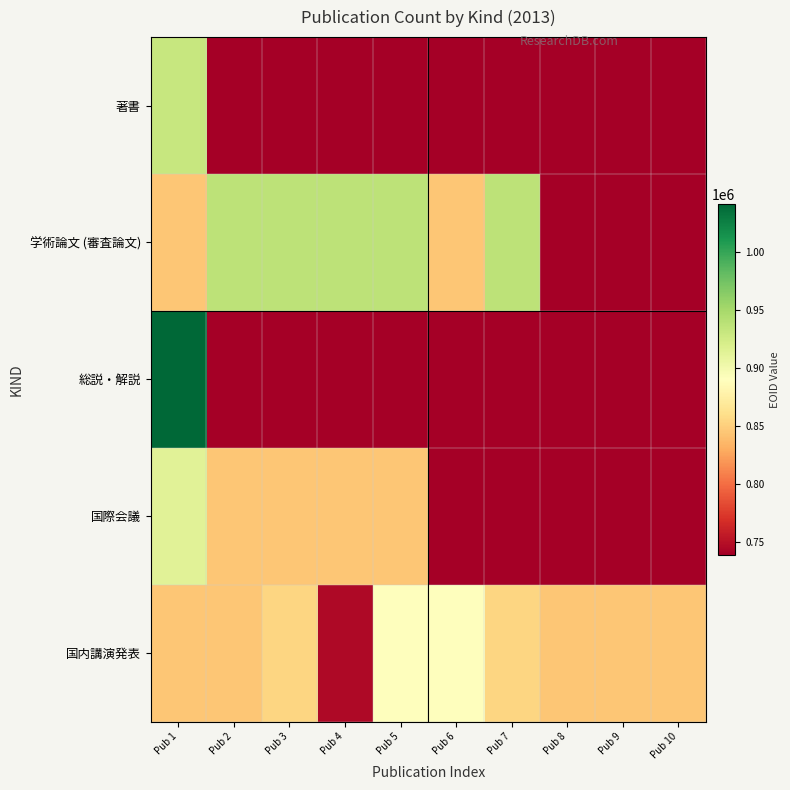

Between Pub 1 and Pub 5, which series saw the biggest shift?

総説・解説